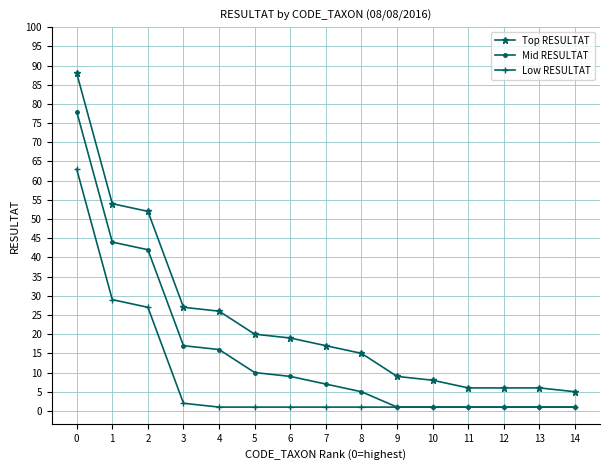

How many categories are shown in the chart?

15